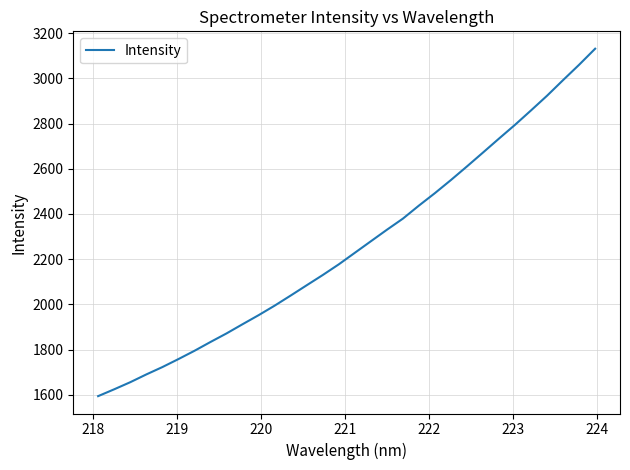

Reading left to right, list all the values displayed in this chart.

1594.6	1624.7	1656.1	1690.4	1722.9	1758.3	1794.9	1834.0	1871.9	1912.6	1952.6	1994.7	2039.4	2084.9	2130.1	2177.4	2228.4	2279.3	2330.2	2379.5	2437.3	2492.5	2550.4	2610.6	2671.9	2733.7	2794.6	2858.4	2923.3	2992.3	3060.0	3130.9